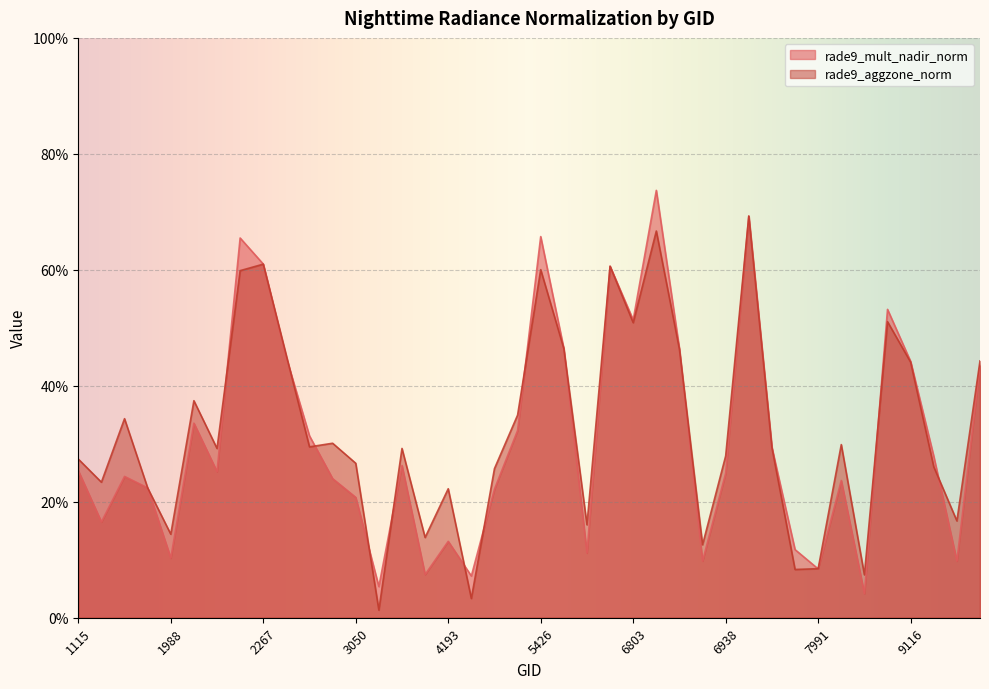

How many distinct data groups are displayed?

2